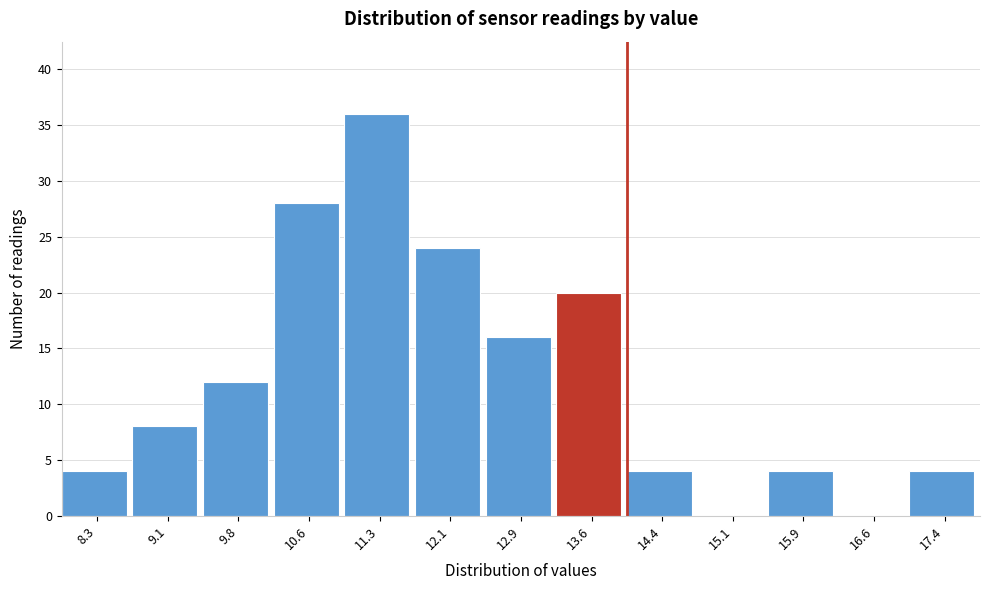

Reading left to right, extract all data points from this chart.

8.3=4	9.1=8	9.8=12	10.6=28	11.3=36	12.1=24	12.9=16	13.6=20	14.4=4	15.1=0	15.9=4	16.6=0	17.4=4